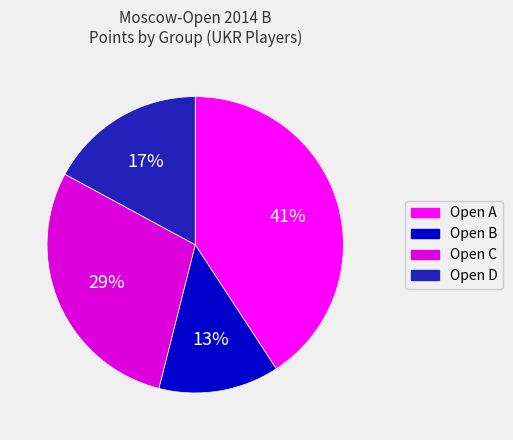

Is there a majority slice in this chart?

No